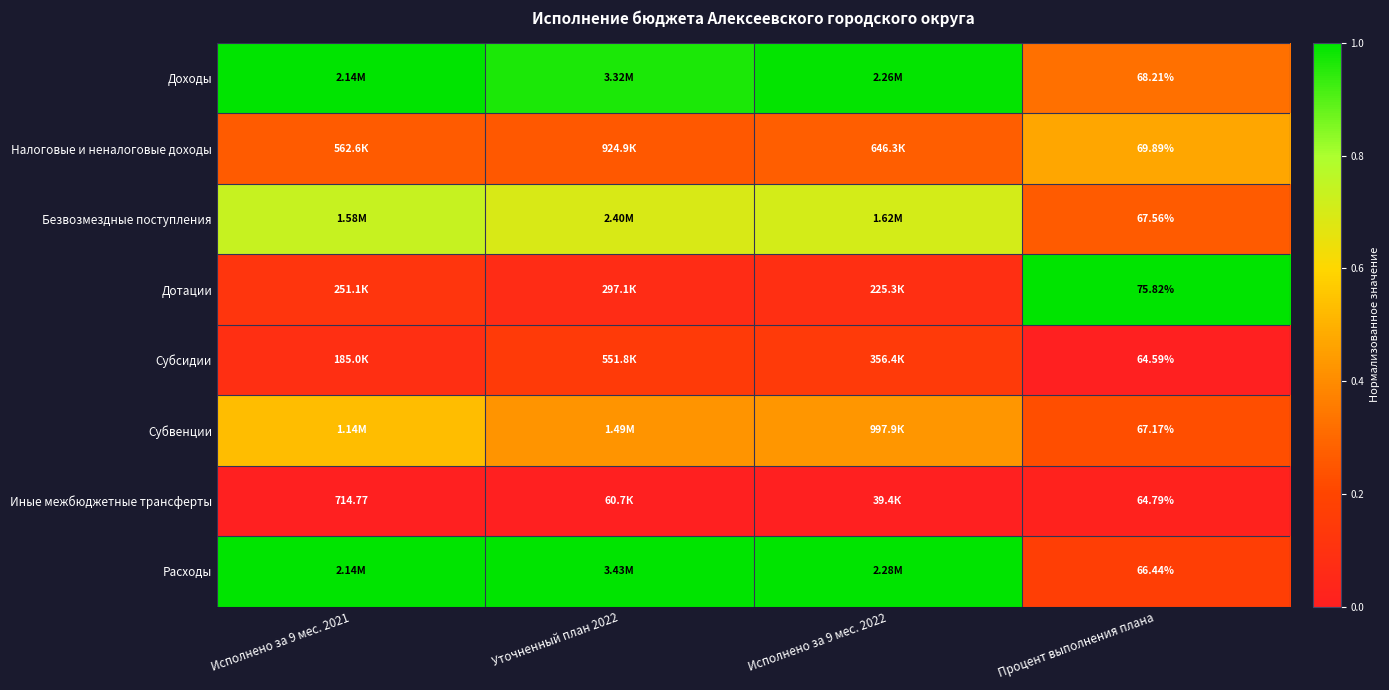

What is the spread (max minus min) of values at Исполнено за 9 мес. 2022?

1.0